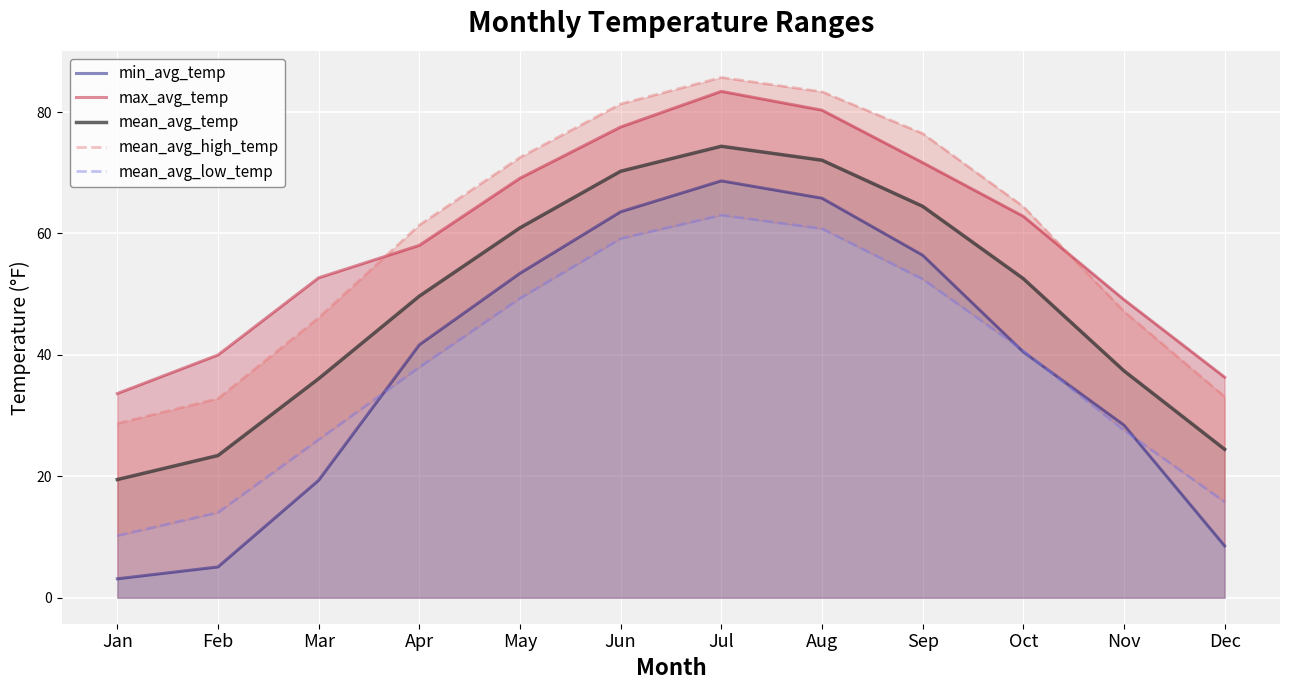

Which series changed the most between Apr and Jul?

min_avg_temp